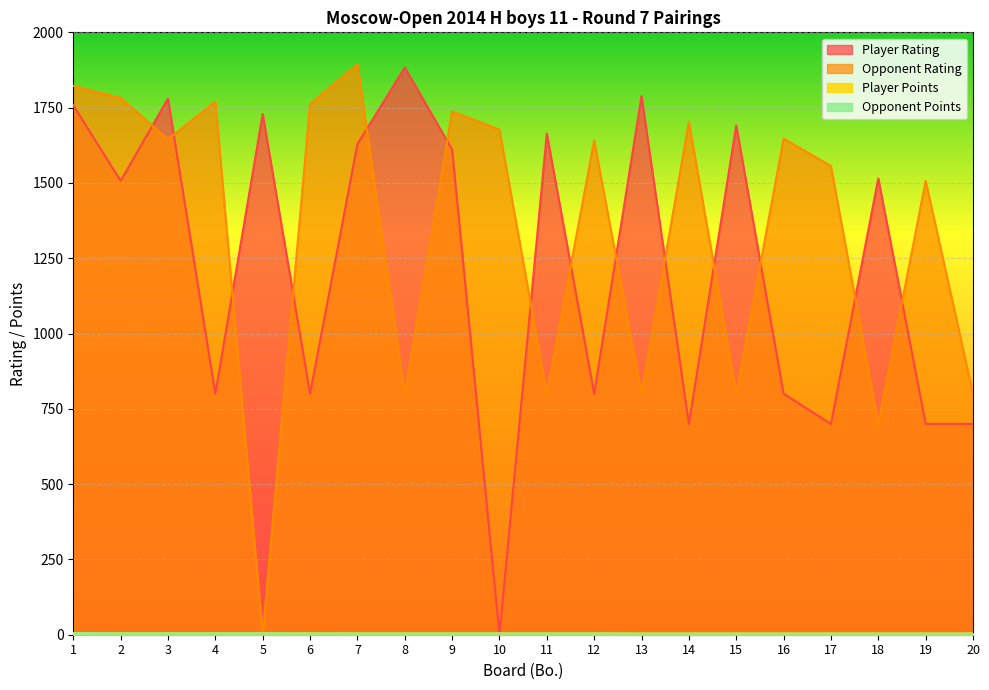

What is the difference between the highest and lowest values at 12?

1636.5